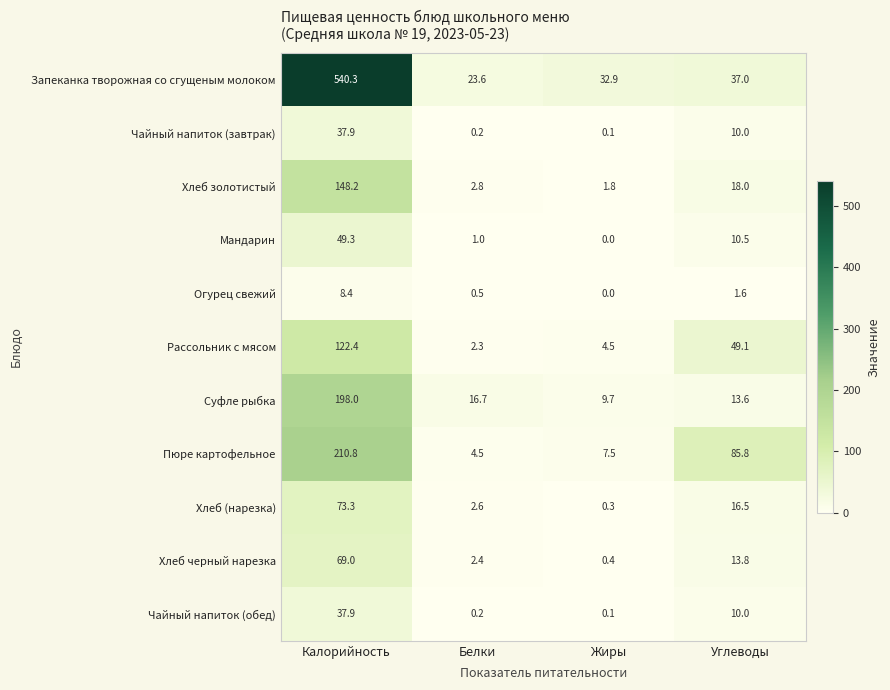

What is the difference between the Чайный напиток (завтрак) values at Калорийность and Углеводы?

27.9